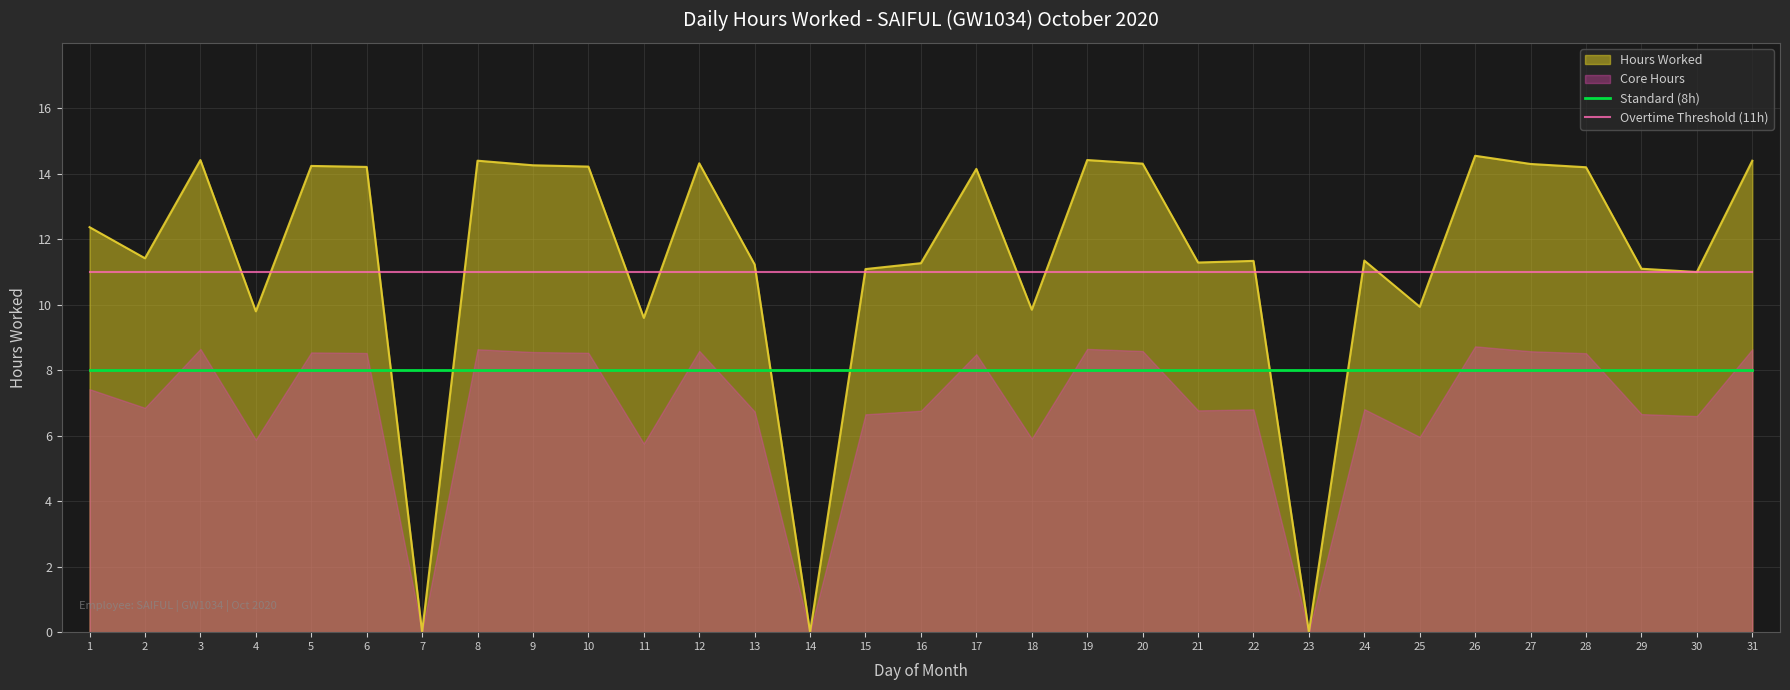

What is the total value across all series at 23?

19